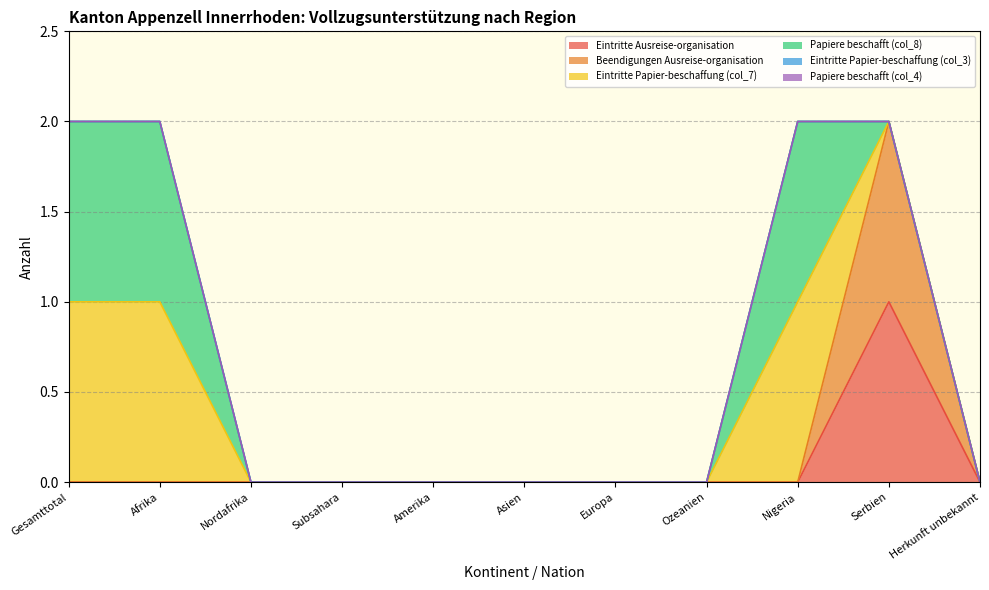

Between Serbien and Herkunft unbekannt, which series saw the biggest shift?

Eintritte Ausreise-organisation